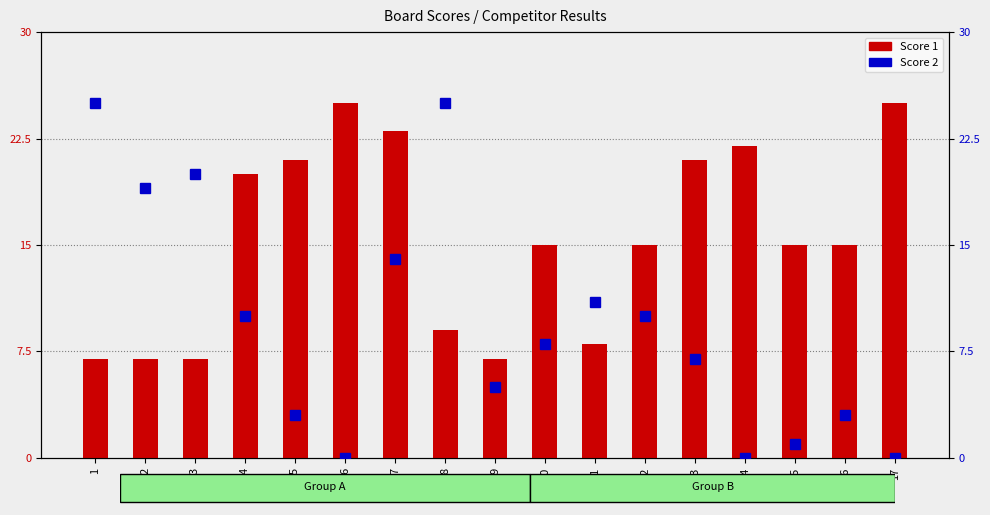

Read the Score 2 value at 2.

19